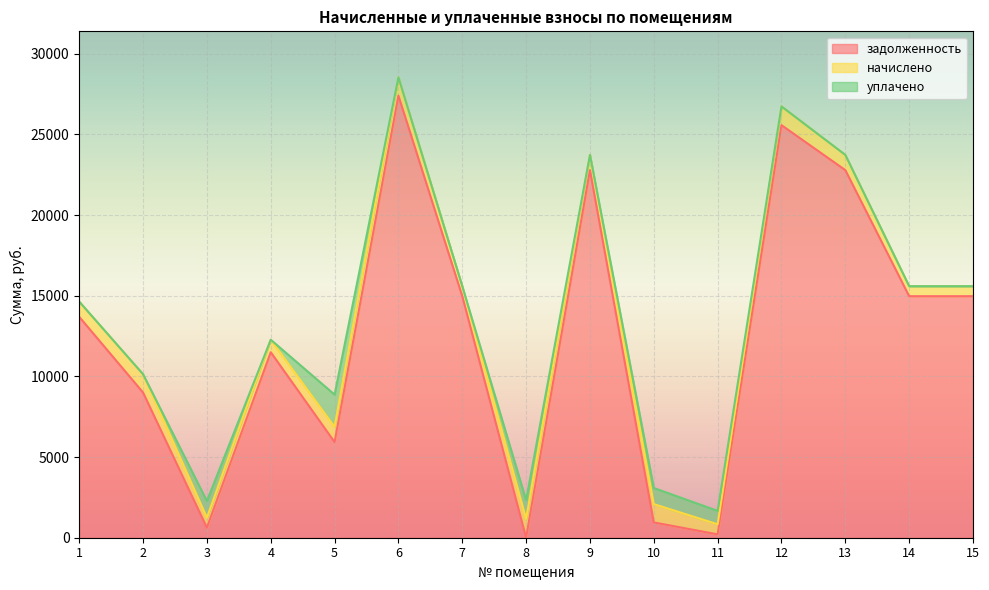

What are all the series names shown in the legend?

задолженность, начислено, уплачено